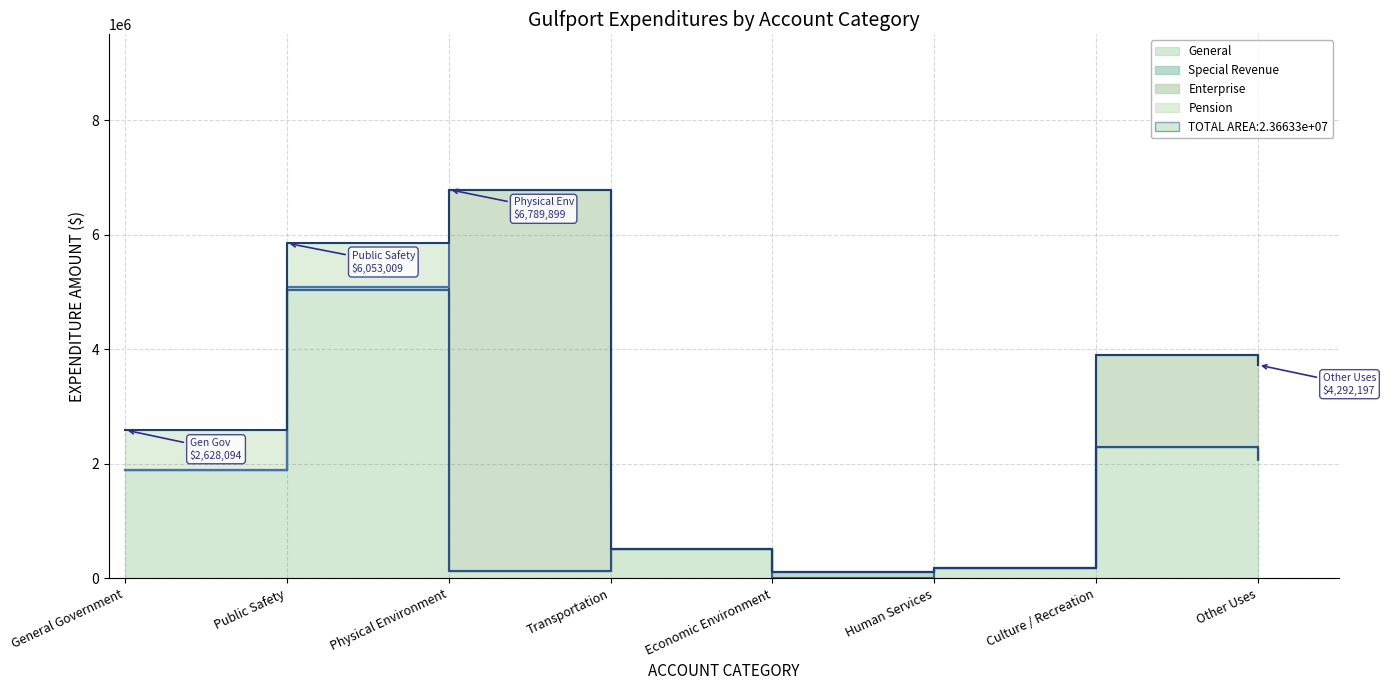

Rank the series at Other Uses from lowest to highest value.

Pension, Special Revenue, Enterprise, General